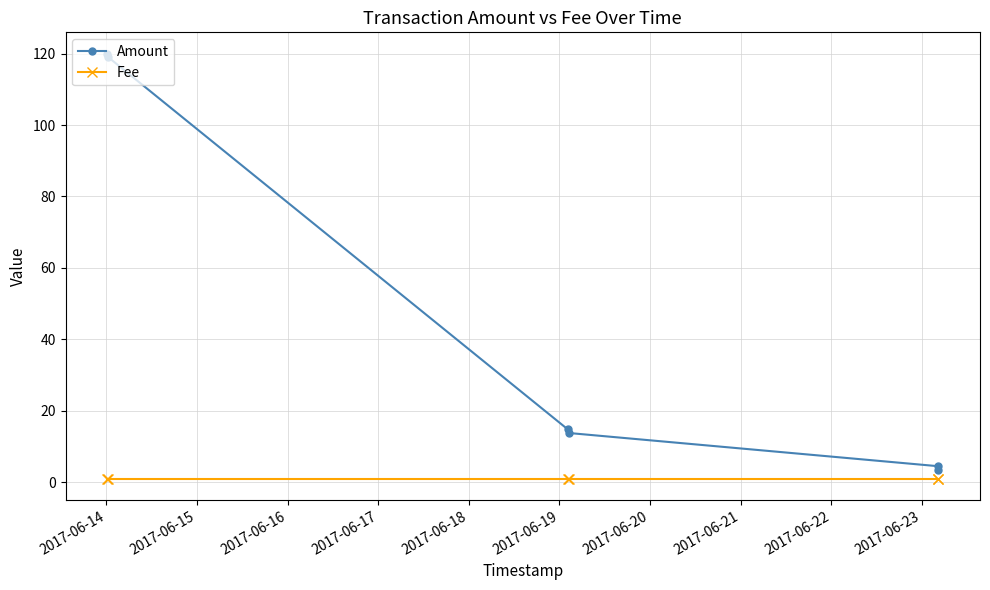

What is the sum of all Amount values?

275.6